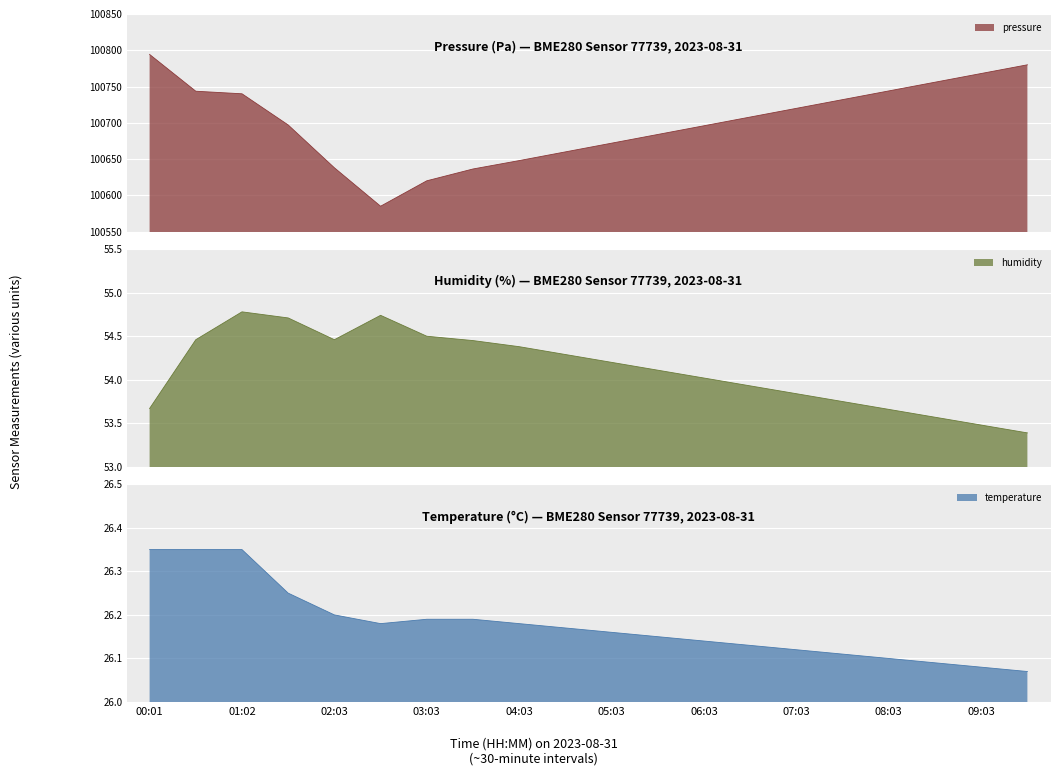

In pressure, how many points are lower than both neighbors (excluding endpoints)?

1